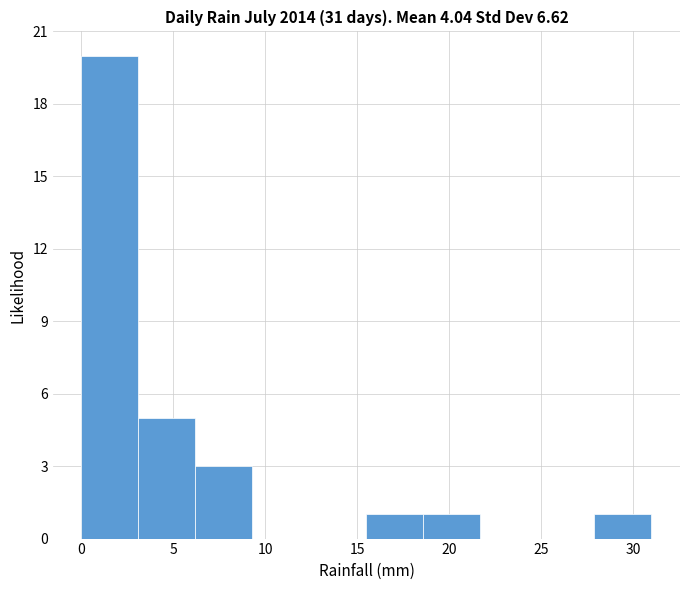

Reading left to right, list every bar in this chart as the range it spans on the x-axis followed by its height. Neither the bar edges nor the heights are printed on the chart, so give them approximately, as read against the axes.

0.0 to 3.1: 20
3.1 to 6.2: 5
6.2 to 9.3: 3
9.3 to 12.4: 0
12.4 to 15.5: 0
15.5 to 18.6: 1
18.6 to 21.7: 1
21.7 to 24.8: 0
24.8 to 27.9: 0
27.9 to 31.0: 1